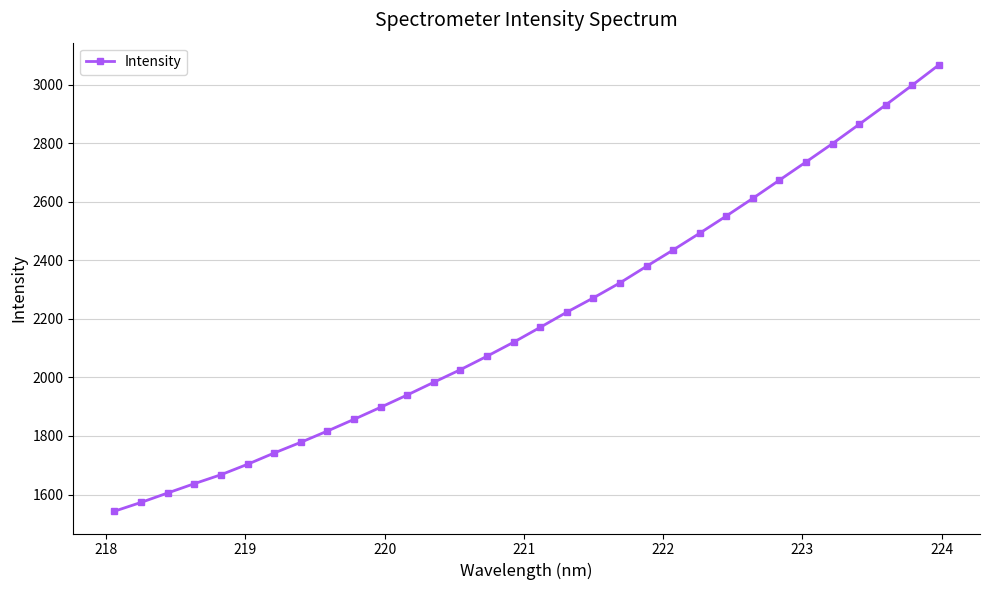

What is the maximum value shown in the chart?

3066.8